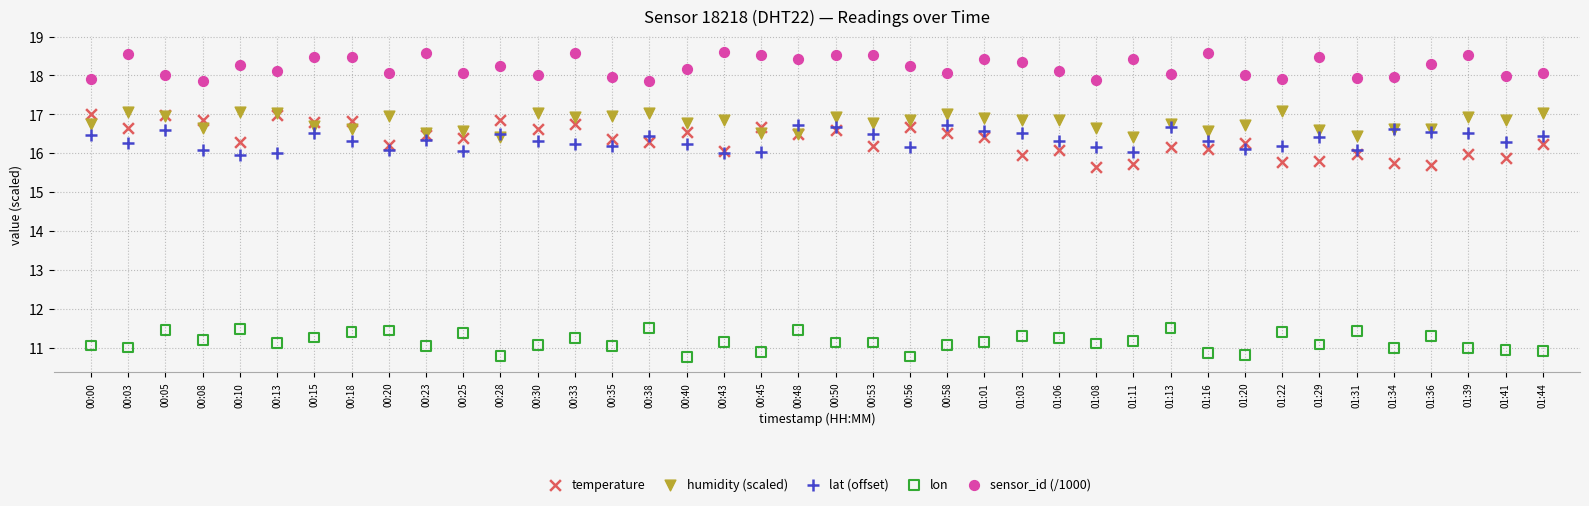

Which series reaches the minimum Y coordinate?

lon